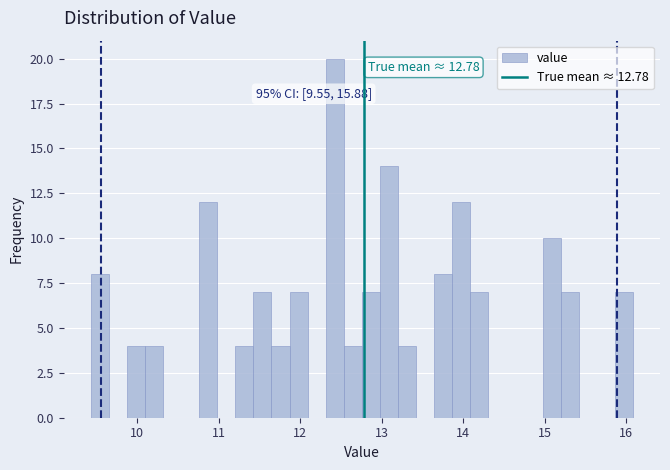

Read against the x-axis, roughly where is the centre of the tallest bar?

12.4